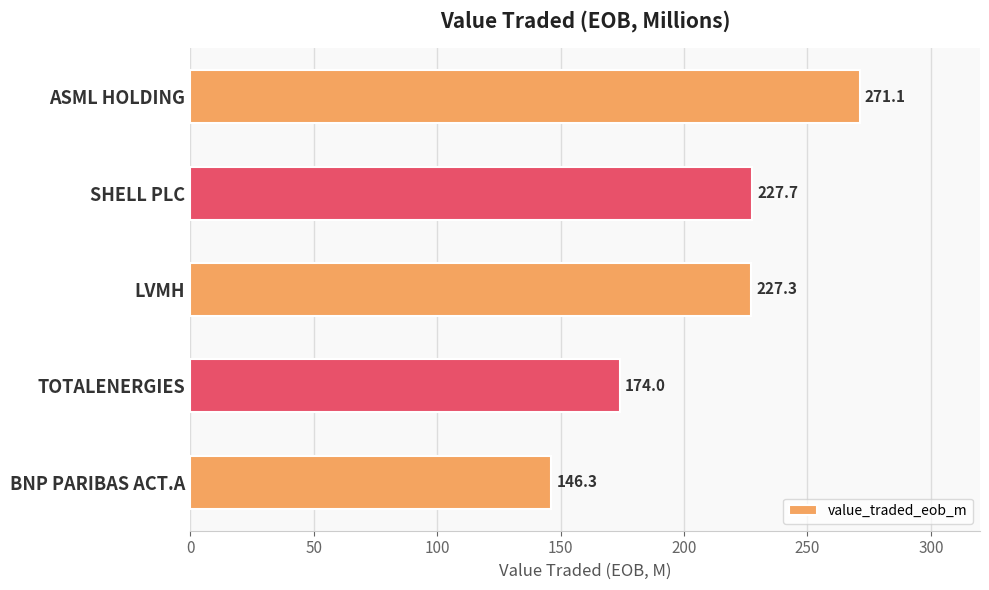

Rank the categories by value from lowest to highest.

BNP PARIBAS ACT.A, TOTALENERGIES, LVMH, SHELL PLC, ASML HOLDING